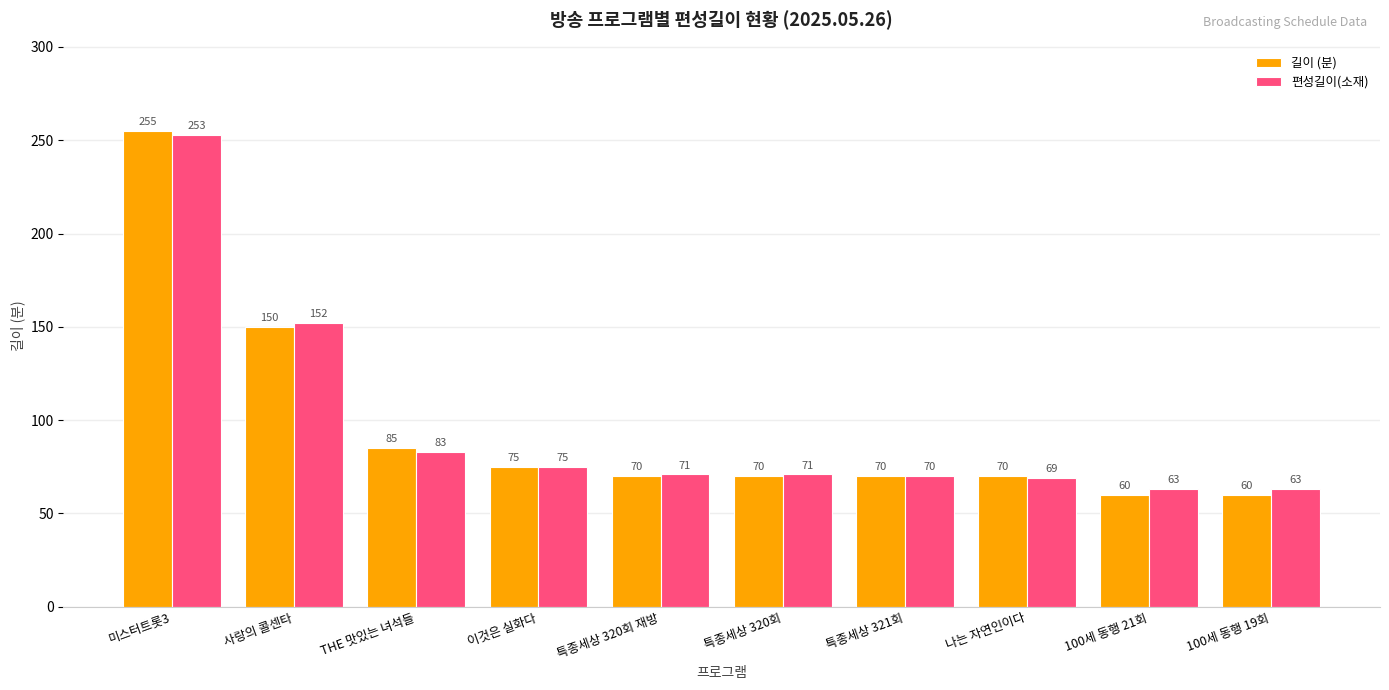

The 편성길이(소재) series shows 63 at 100세 동행 19회. True or false?

True